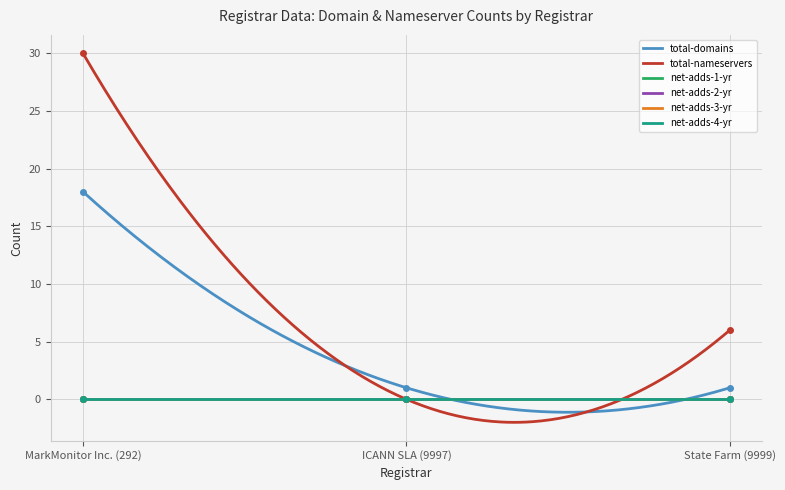

Rank the categories by net-adds-2-yr value from lowest to highest.

MarkMonitor Inc. (292), ICANN SLA (9997), State Farm (9999)